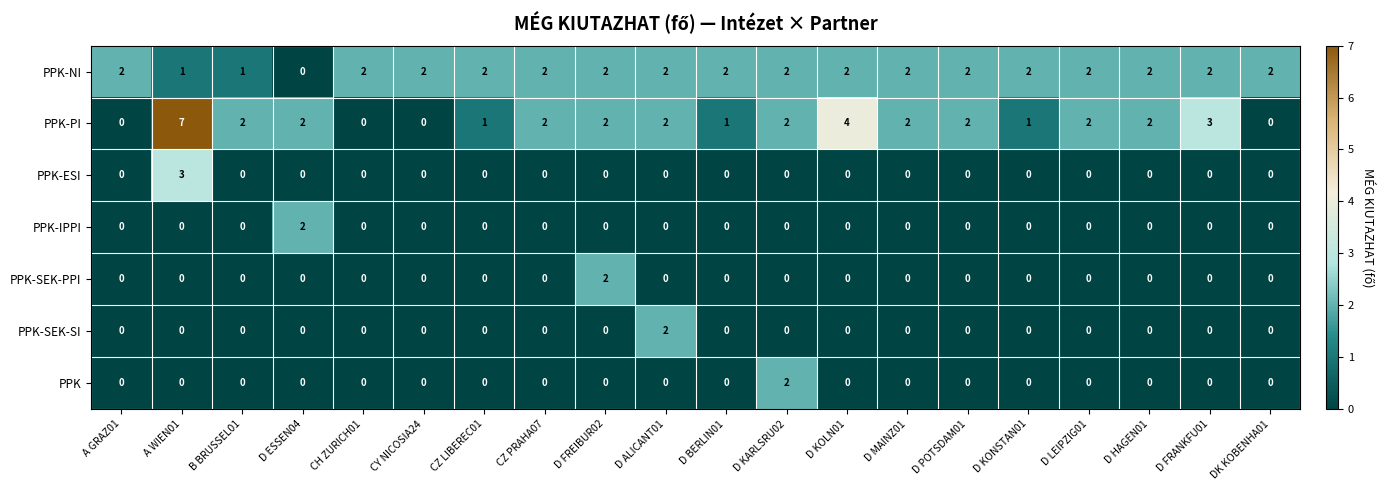

Is it true that PPK-SEK-PPI equals 0 at D KONSTAN01?

True